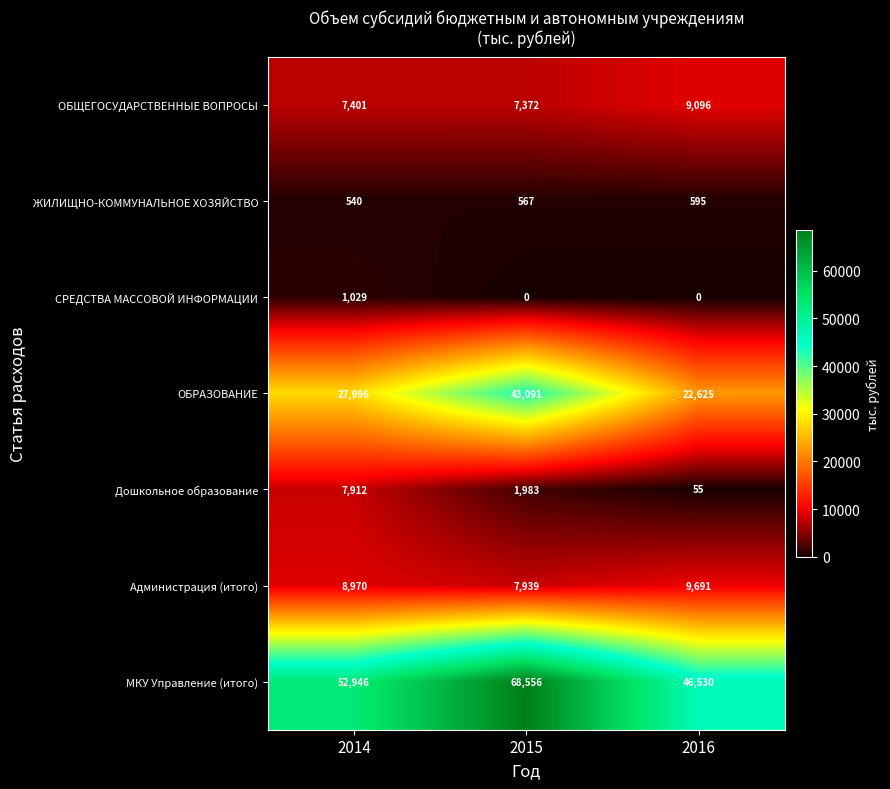

What is the difference between the highest and lowest values at 2016?

46530